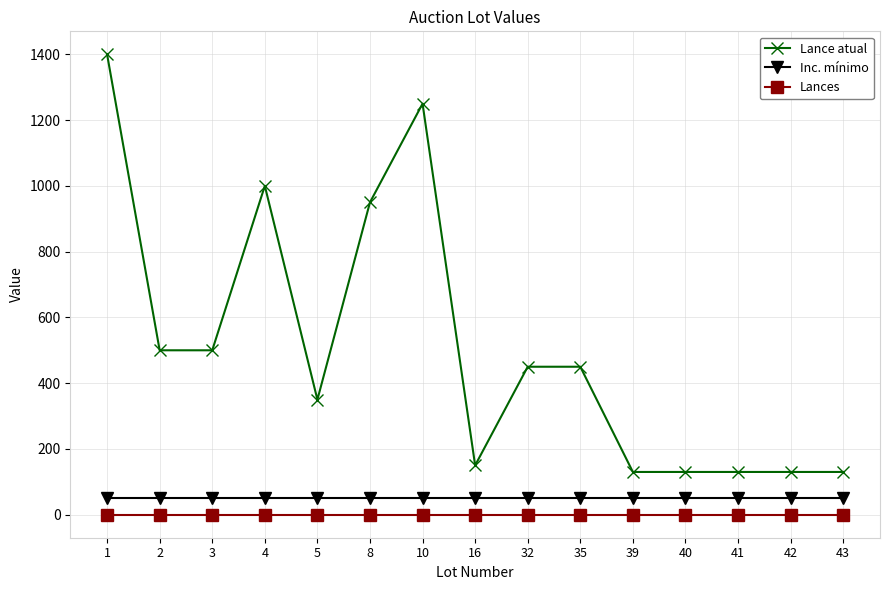

Which series changed the most between 3 and 16?

Lance atual